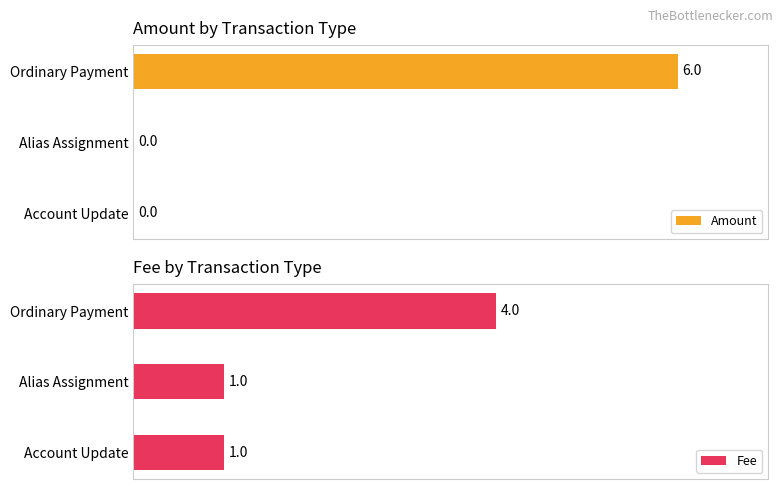

At which label does Amount reach its peak?

Ordinary Payment